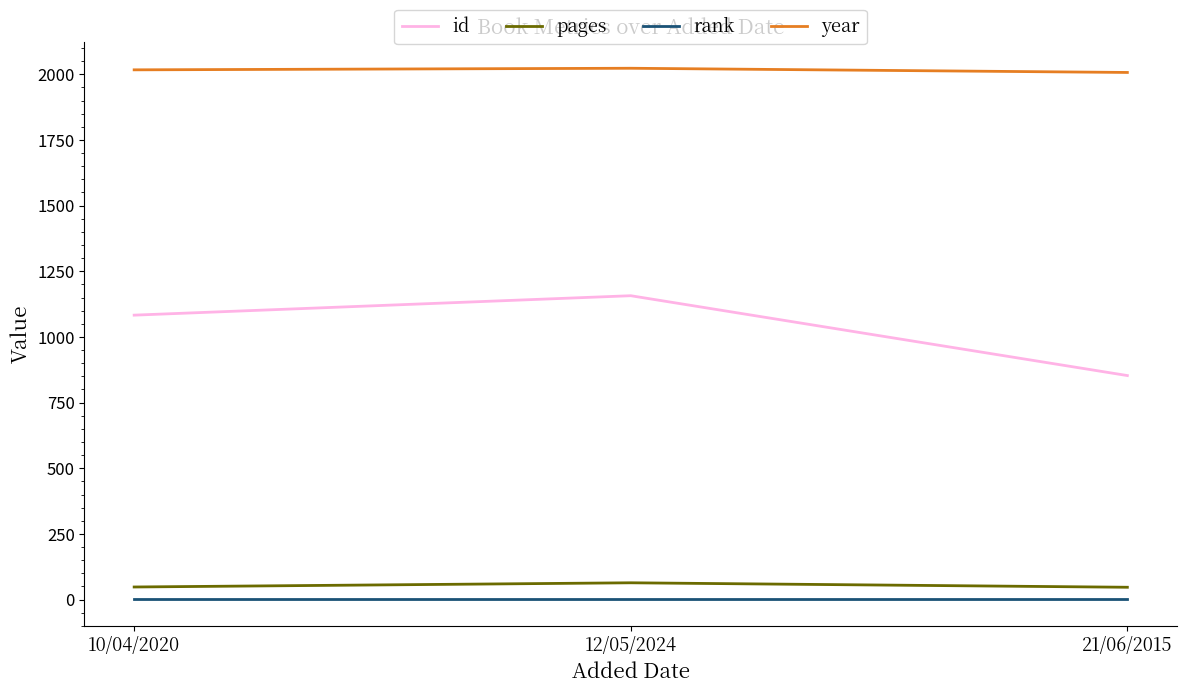

What position from the right is 21/06/2015?

1